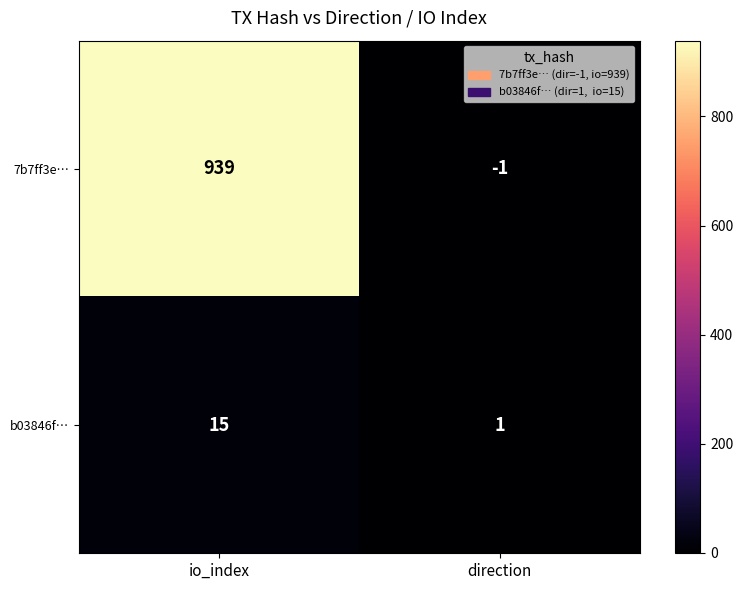

What is the average value of the 7b7ff3e… series?

469